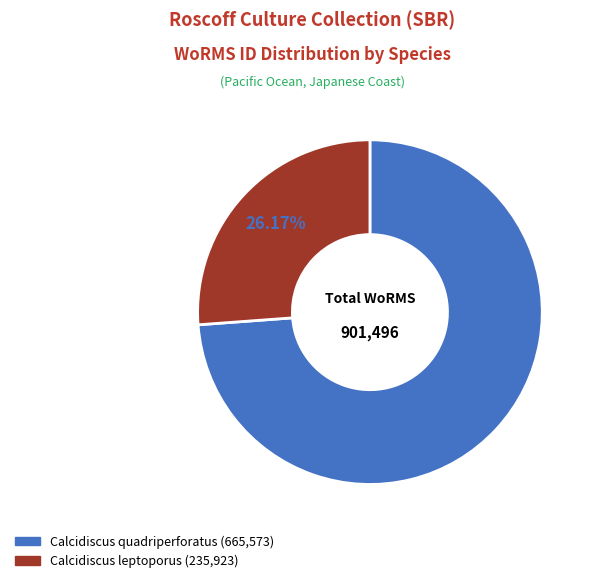

Does any single category account for the majority?

Yes